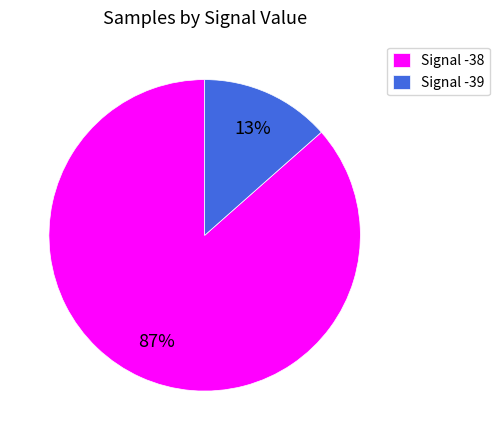

What is the smallest slice in the pie chart?

Signal -39